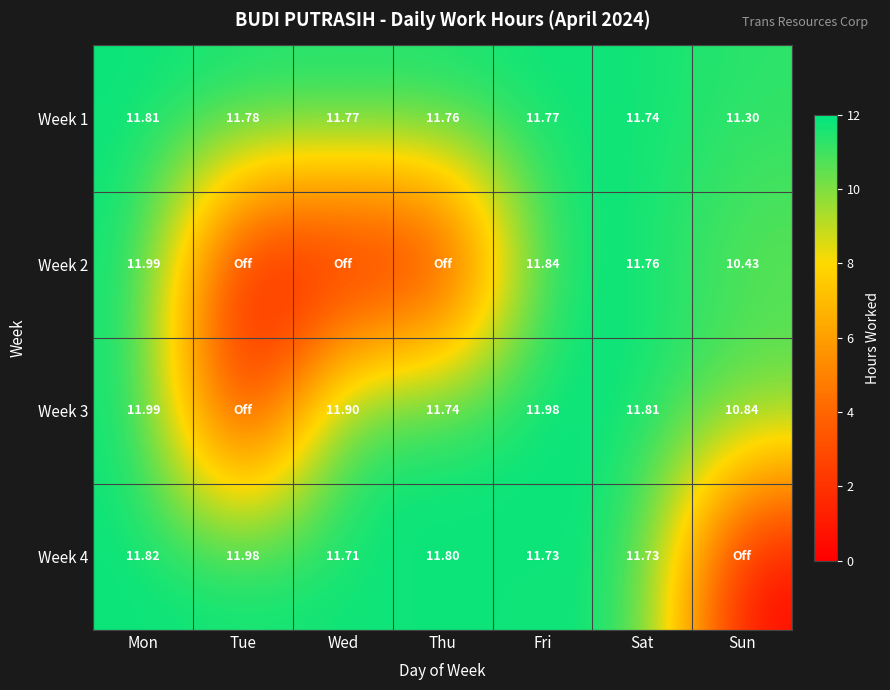

Is the value of Week 4 at Mon greater than the value of Week 3 at Thu?

Yes